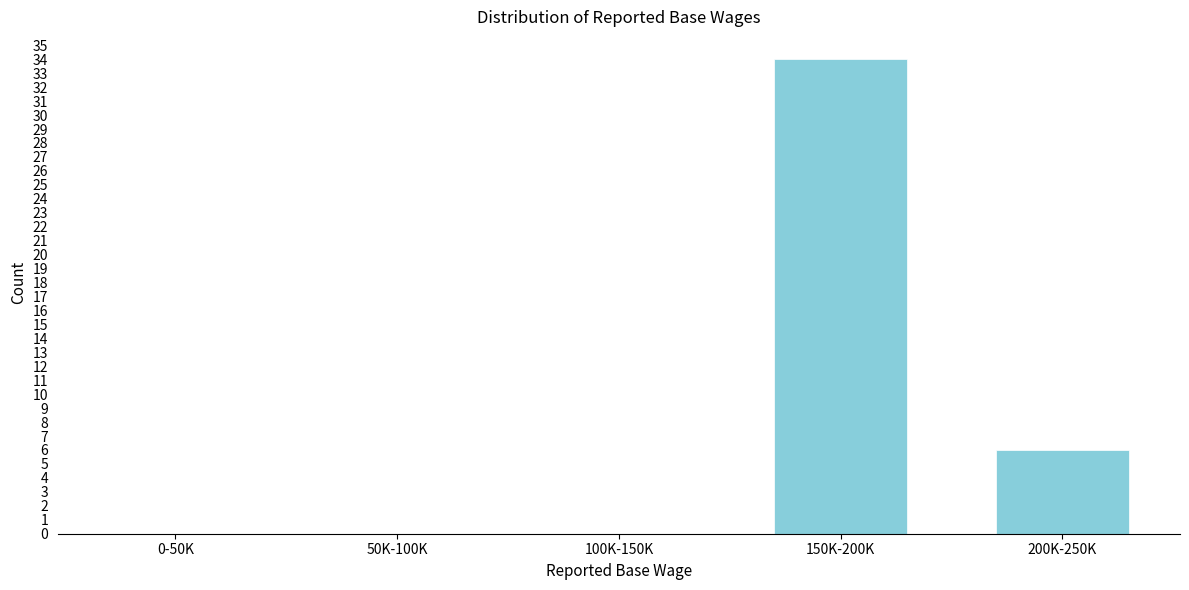

Reading right to left, what are all the values shown in this chart?

200K-250K=6	150K-200K=34	100K-150K=0	50K-100K=0	0-50K=0